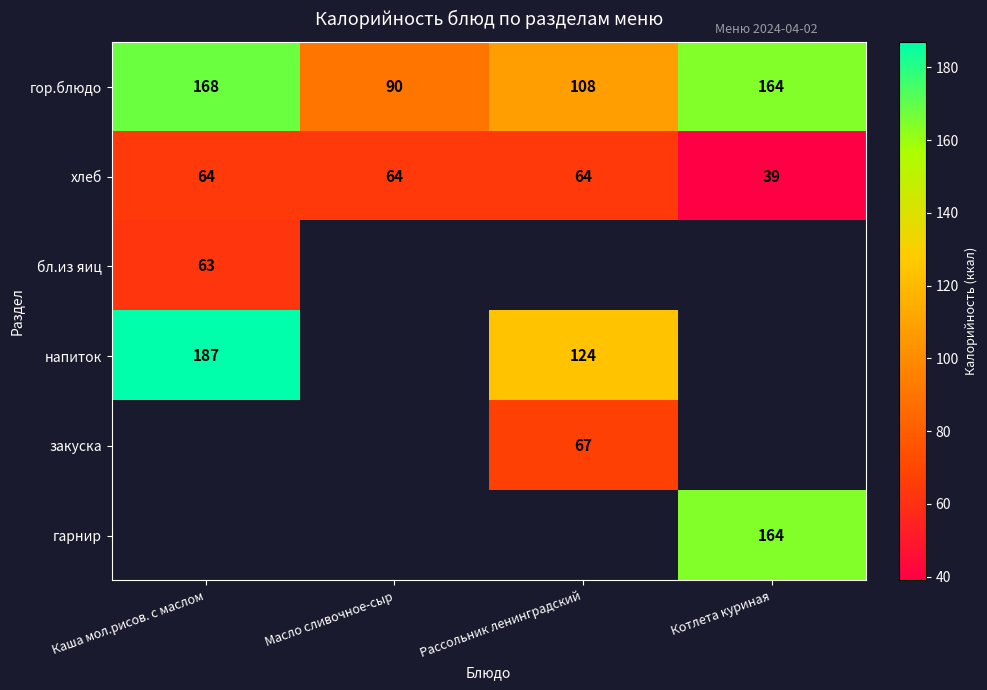

Which has a higher value, Масло сливочное-сыр or Каша мол.рисов. с маслом?

Каша мол.рисов. с маслом